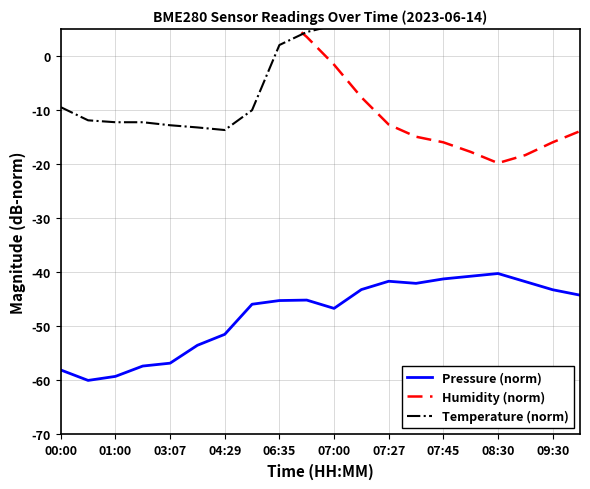

Reading left to right, extract all data points from this chart.

Pressure (norm): -58.1	-60.0	-59.3	-57.3	-56.8	-53.5	-51.5	-45.9	-45.2	-45.1	-46.7	-43.2	-41.7	-42.0	-41.2	-40.7	-40.2	-41.7	-43.2	-44.2
Humidity (norm): 7.3	10.2	10.8	19.4	19.0	21.0	20.9	18.6	7.9	3.5	-1.6	-7.6	-12.7	-14.9	-16.0	-17.7	-19.8	-18.3	-16.0	-13.9
Temperature (norm): -9.5	-11.9	-12.3	-12.3	-12.8	-13.2	-13.7	-10.0	2.0	4.4	5.6	7.4	8.0	8.4	9.4	10.2	11.0	10.5	9.7	8.9